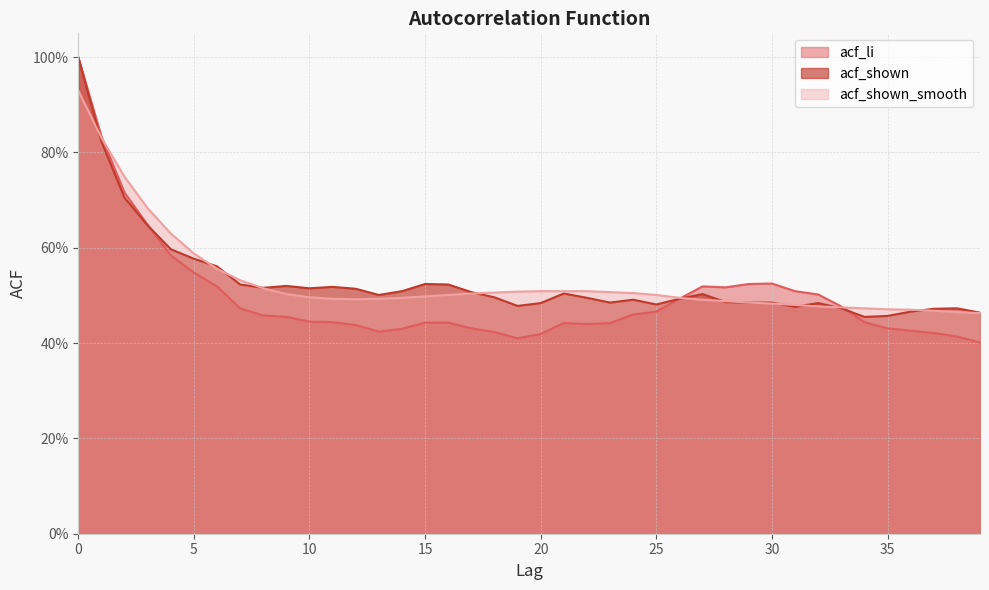

What is the sum of the acf_li values at 26 and 37?

0.9